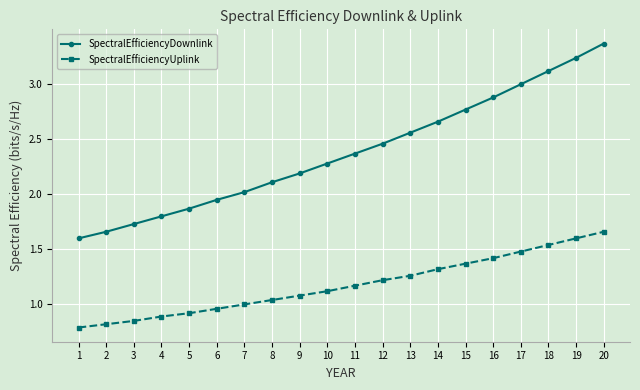

Which series has the widest spread of values?

SpectralEfficiencyDownlink